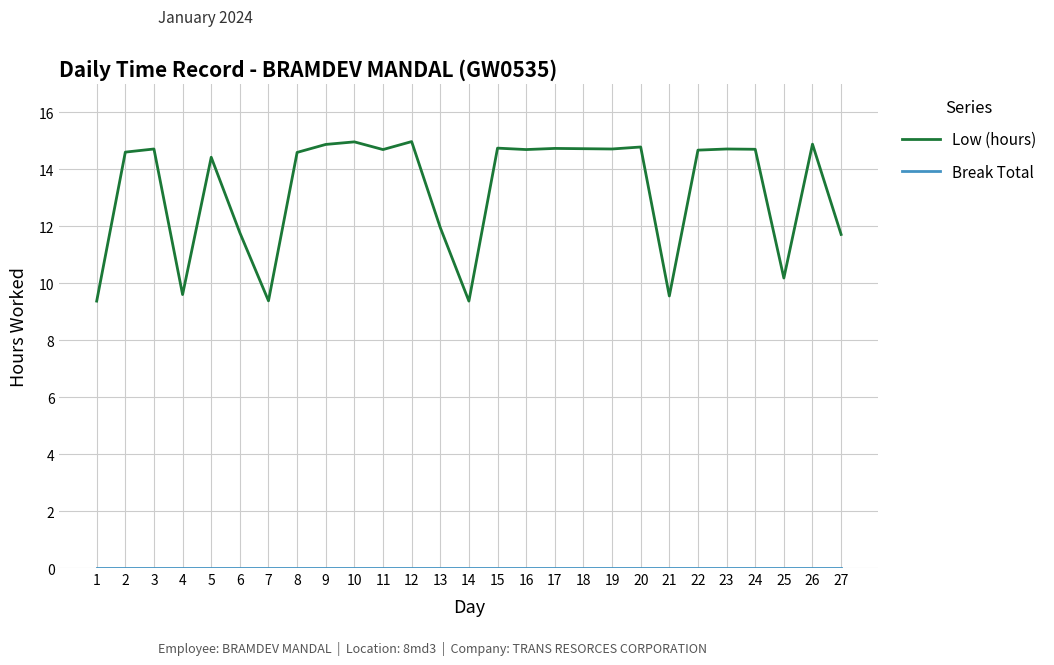

The Low (hours) series shows 21.7 at 15. True or false?

False